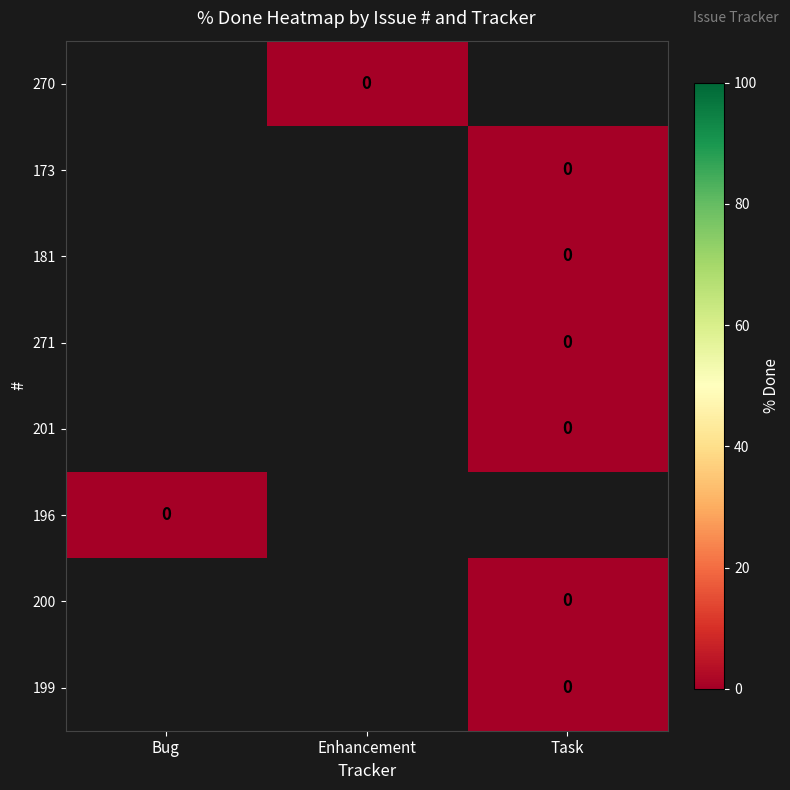

Between Task and Bug, which is larger?

Bug